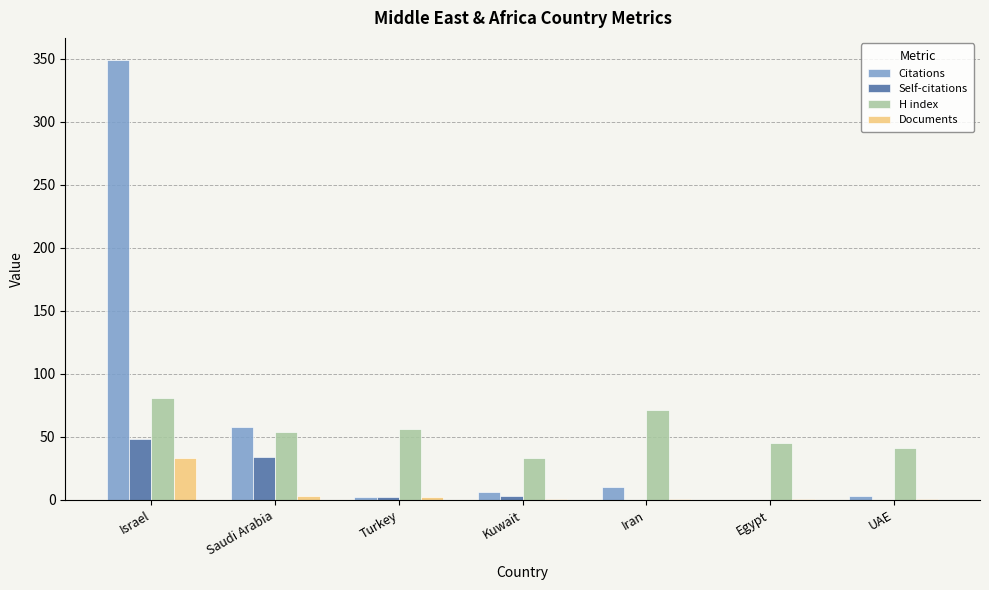

Which series changed the most between Saudi Arabia and Turkey?

Citations